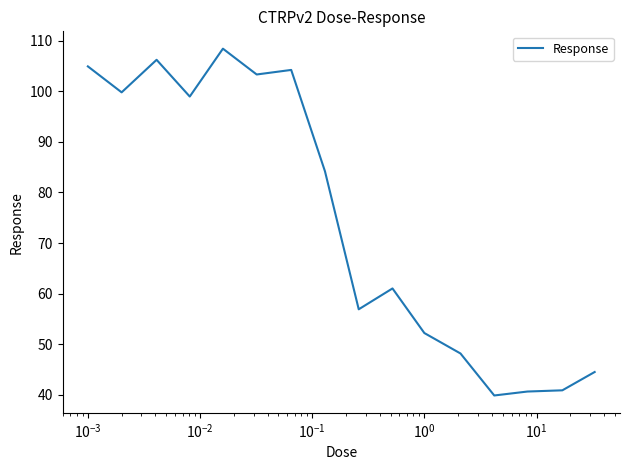

What is the minimum value shown in the chart?

39.9